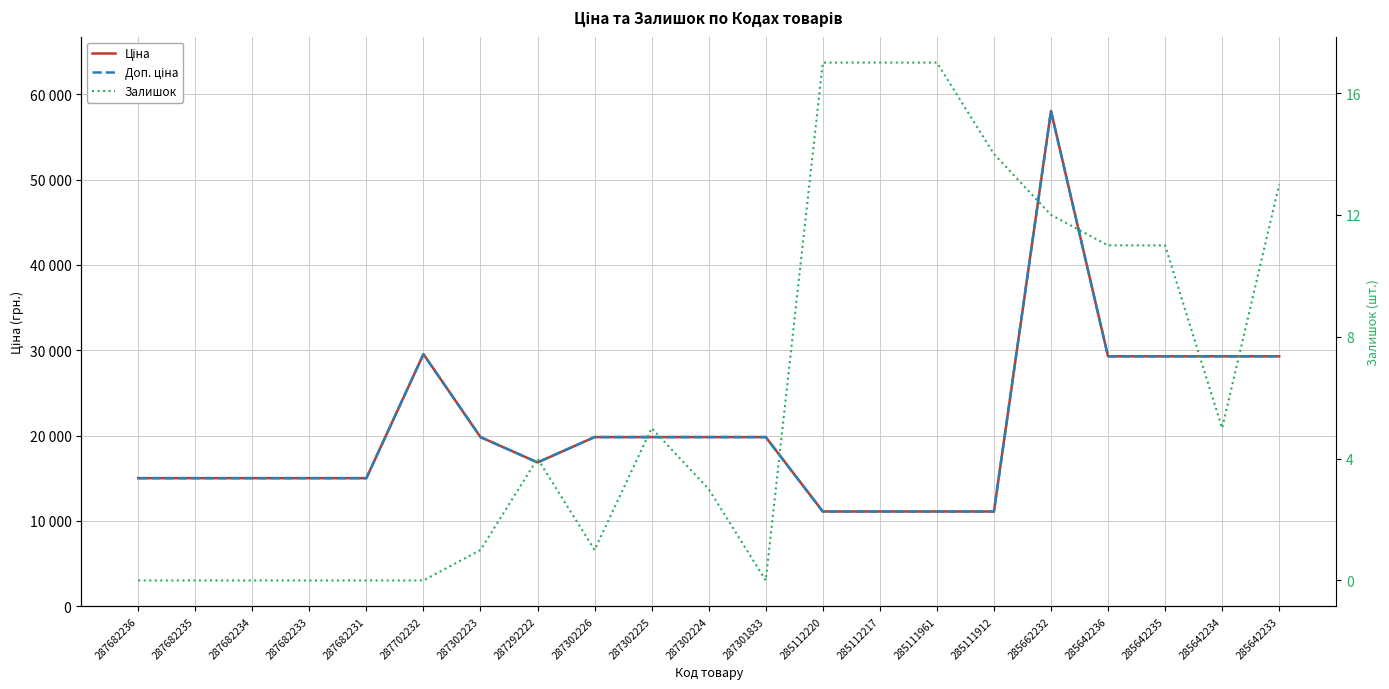

At how many categories does at least one series exceed 4592?

21